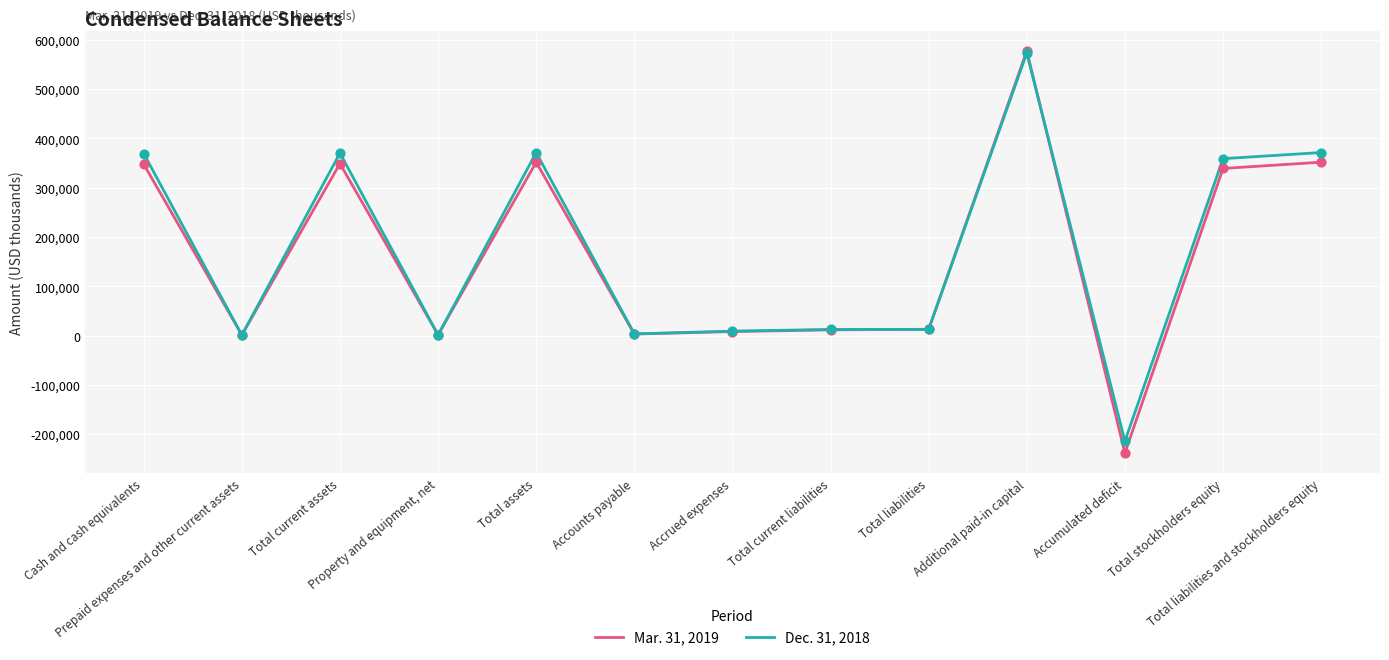

Is the value of Dec. 31, 2018 at Cash and cash equivalents greater than the value of Mar. 31, 2019 at Cash and cash equivalents?

Yes